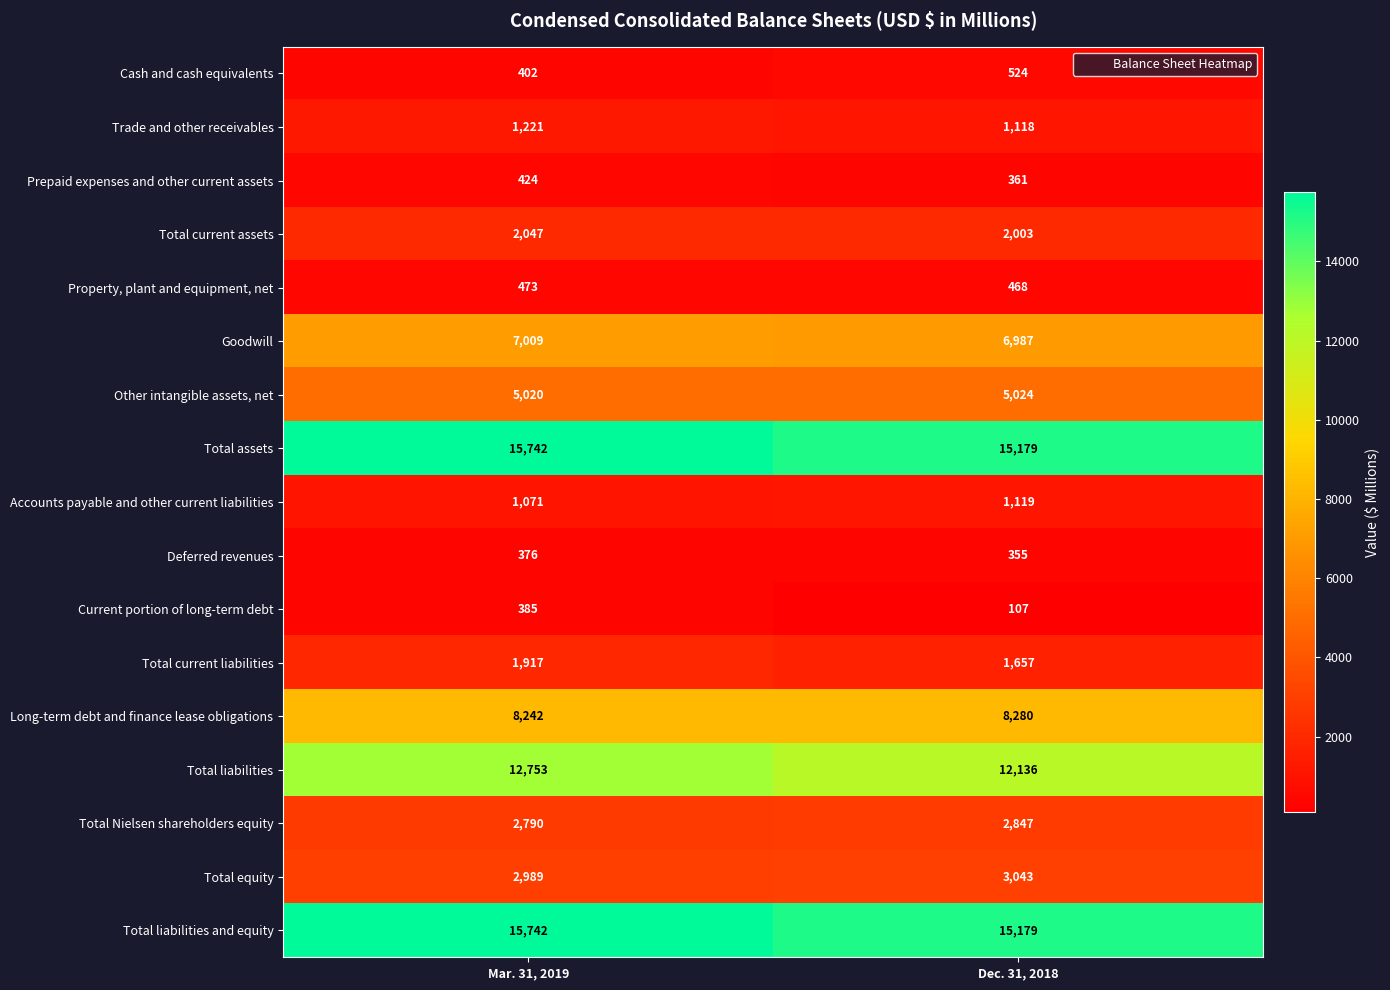

Read the Total current liabilities value at Dec. 31, 2018, to the nearest 10.

1660